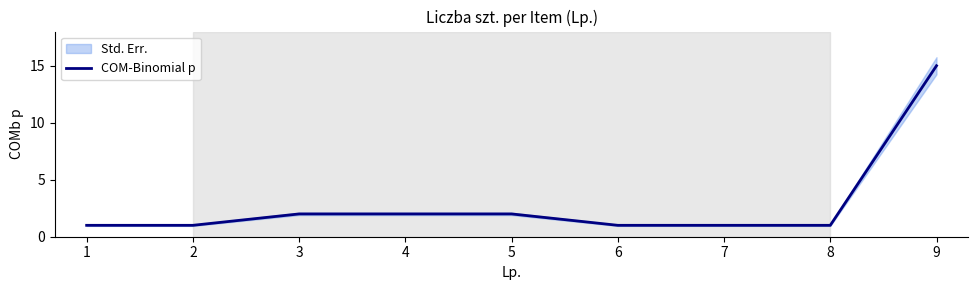

The value of COM-Binomial p at 2 is 1. True or false?

True